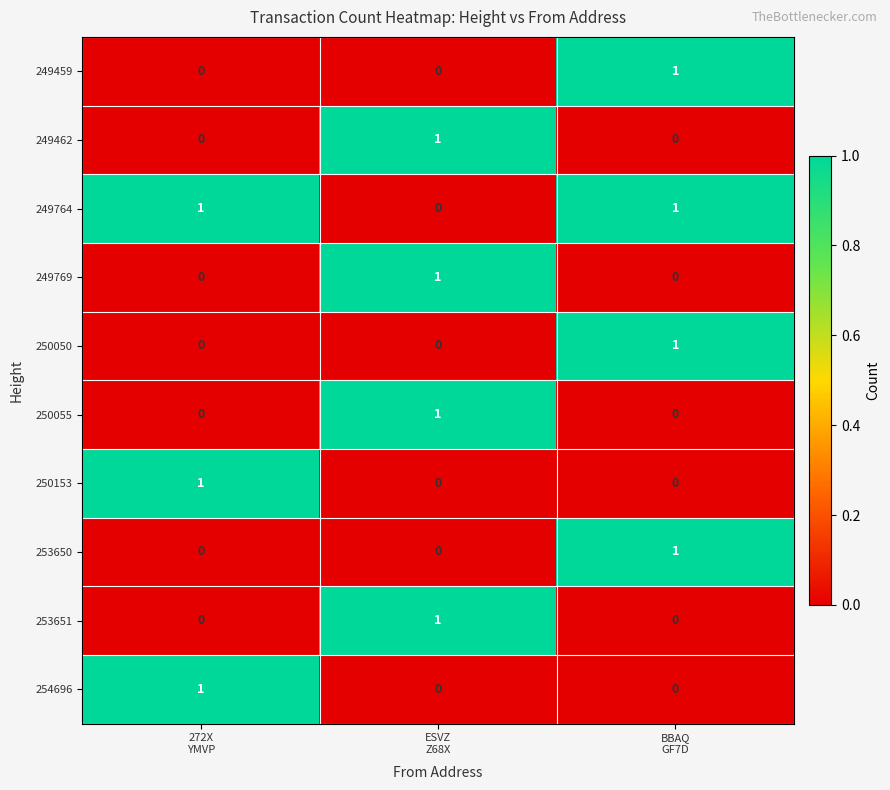

Count the number of data series in this chart.

10